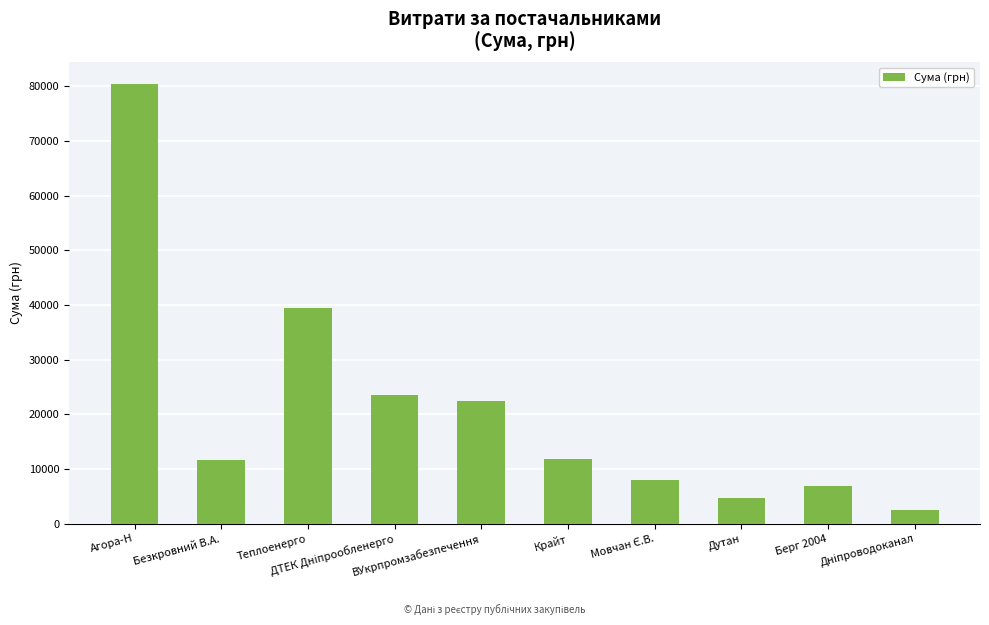

What is the difference between the maximum and minimum values?

77870.6